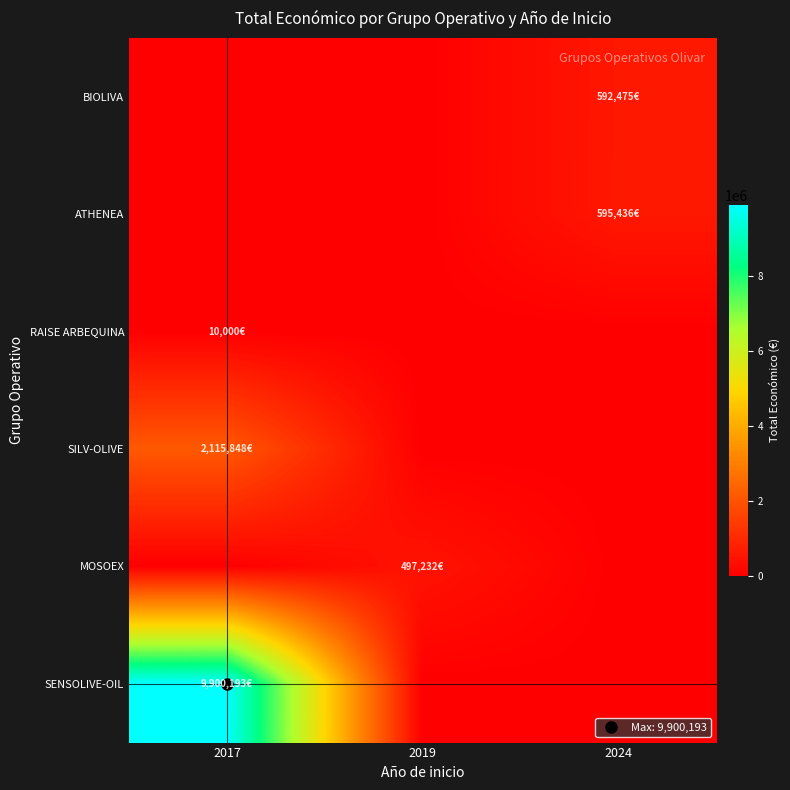

At which category is the sum across all series the highest?

2017